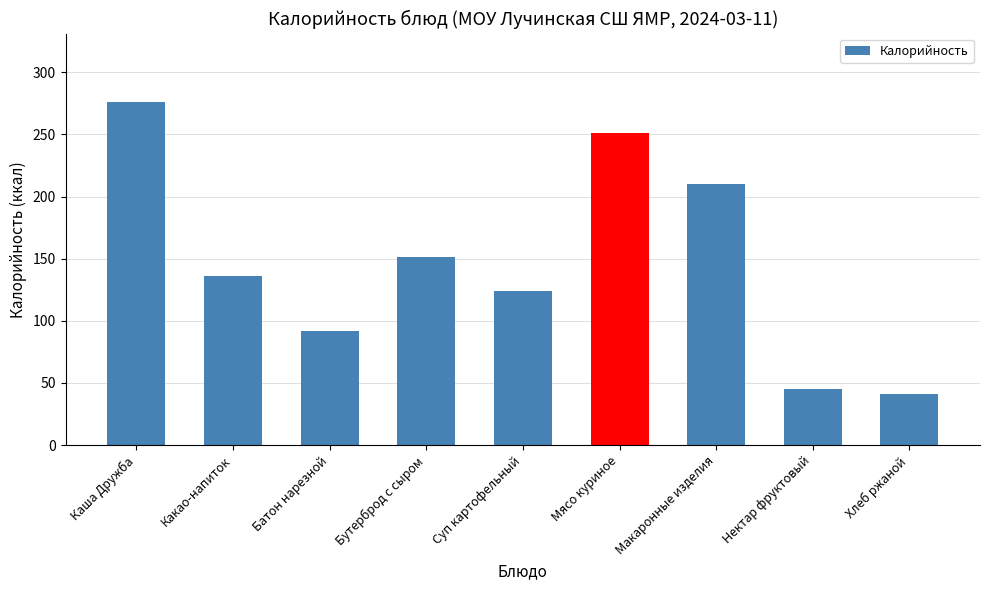

What position from the left is Суп картофельный?

5